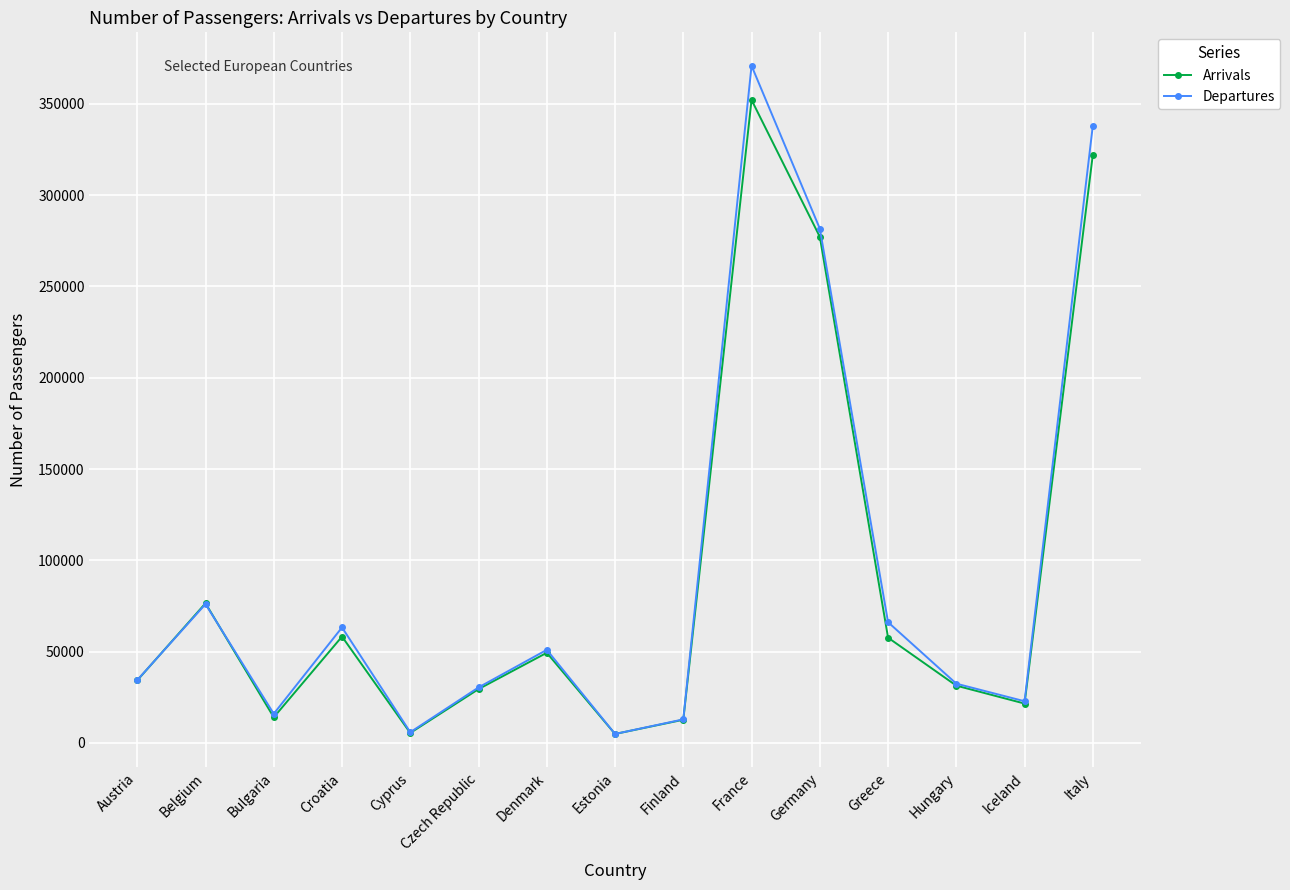

What are all the series names shown in the legend?

Arrivals, Departures